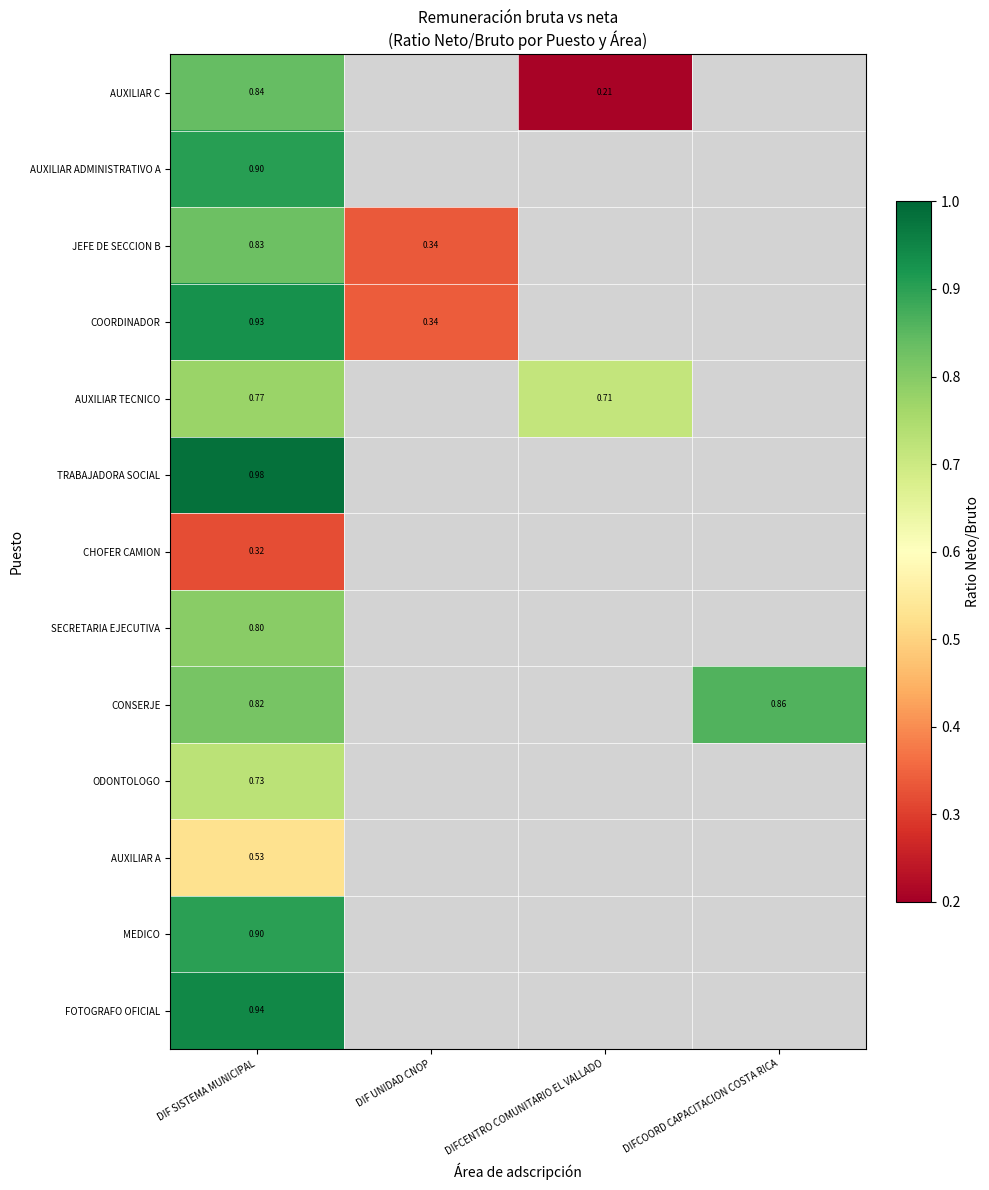

Which label corresponds to the smallest value in the chart?

DIFCENTRO COMUNITARIO EL VALLADO